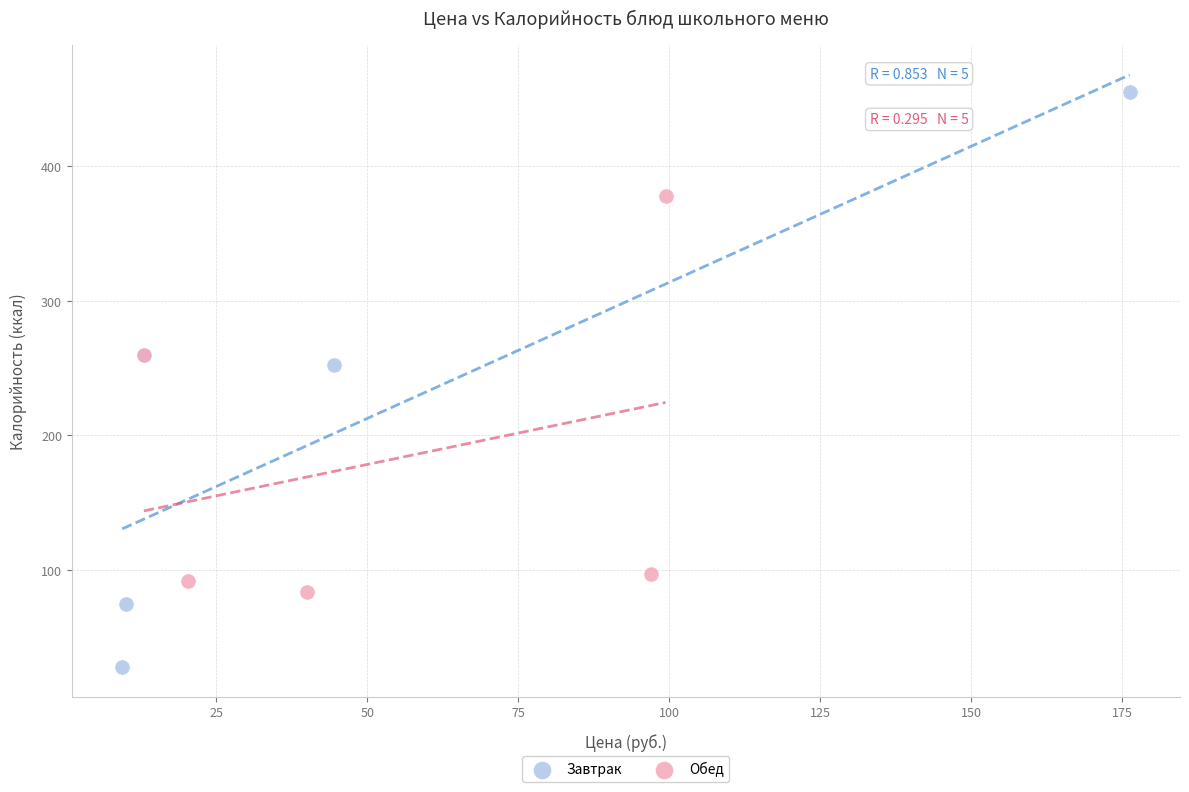

Which series reaches the maximum Y coordinate?

Завтрак